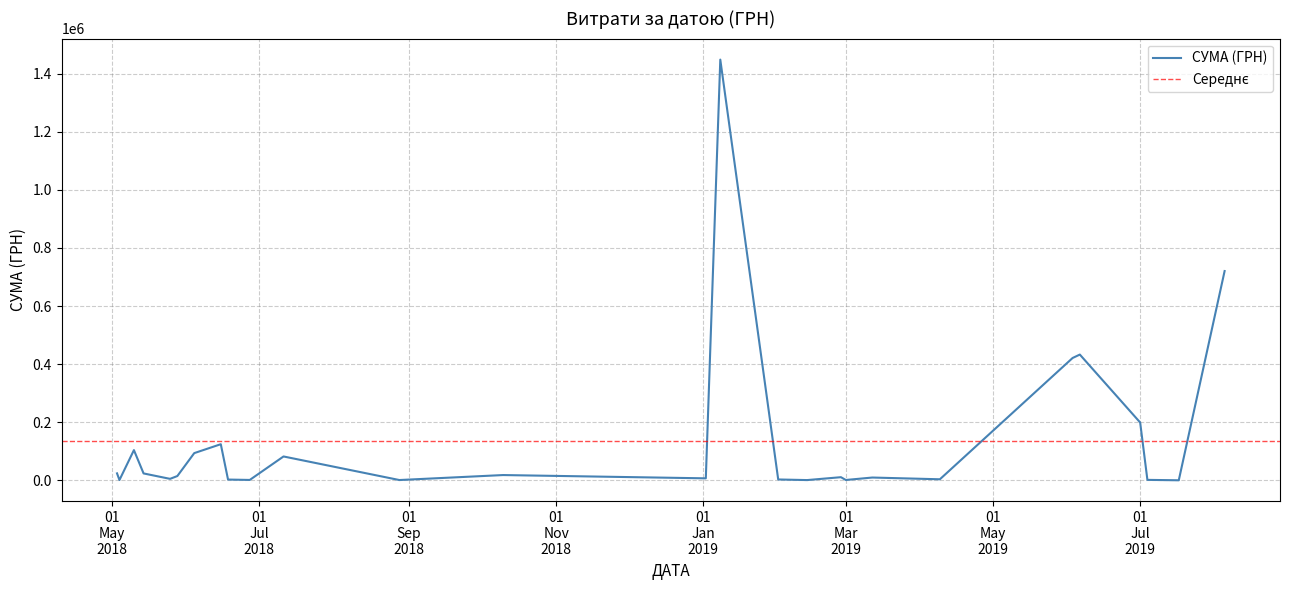

How many points are lower than both their immediate neighbors (excluding endpoints)?

13